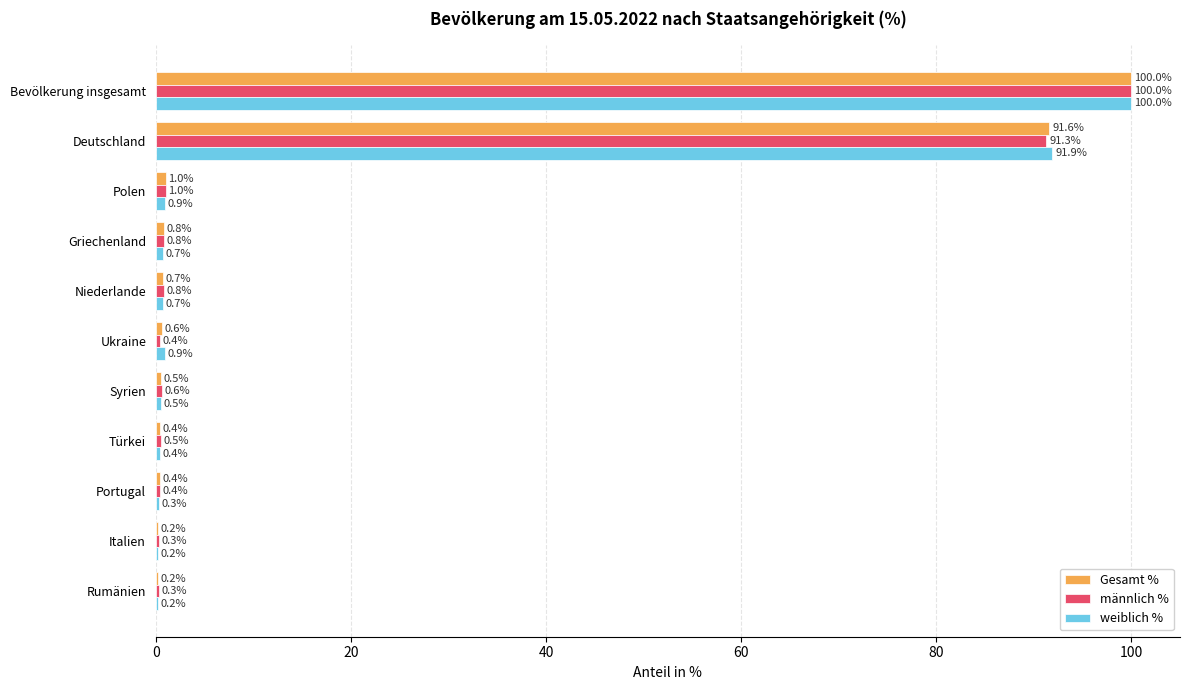

What is the total value across all series at Bevölkerung insgesamt?

300.0